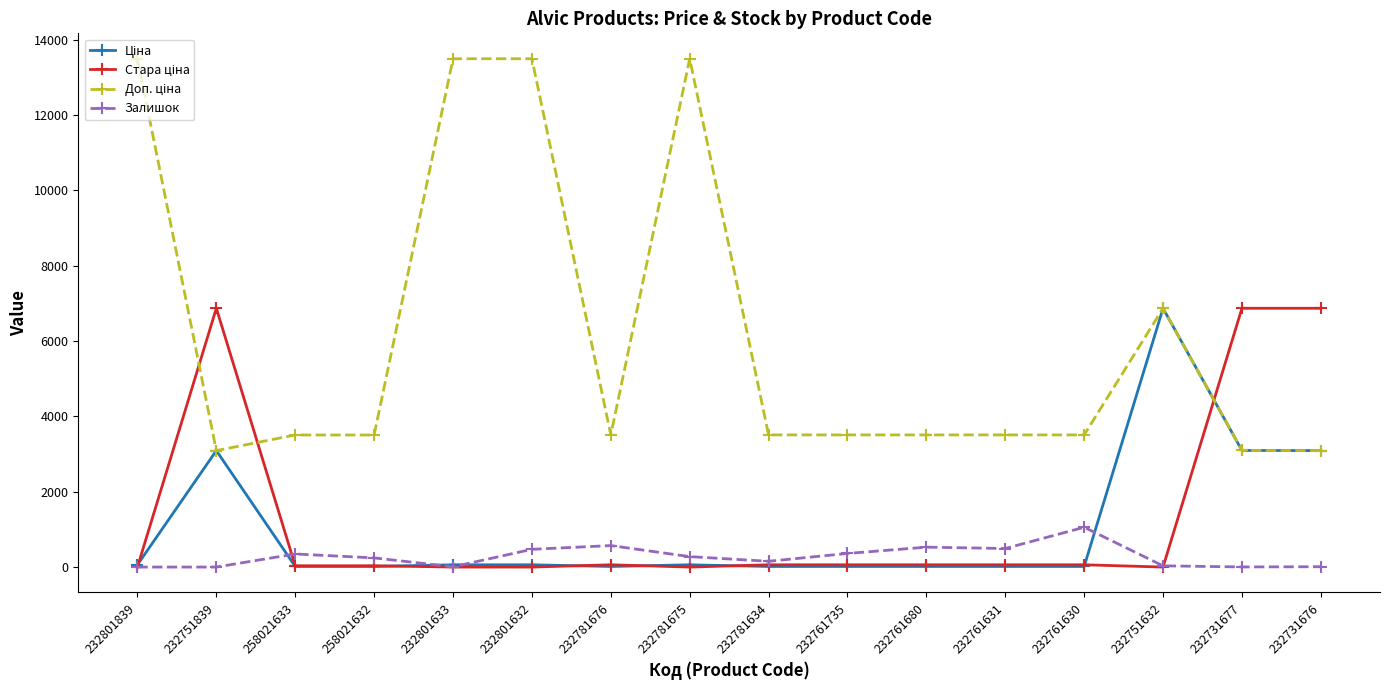

Does the chart have visible grid lines?

No